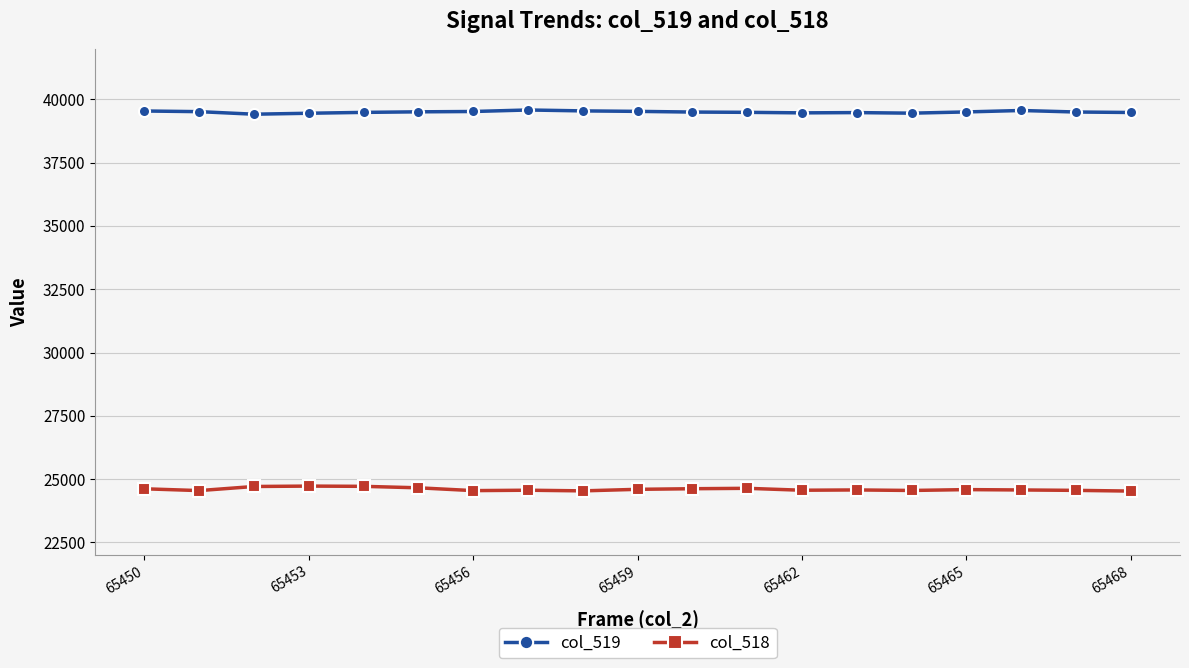

What is the maximum value for col_519?

39583